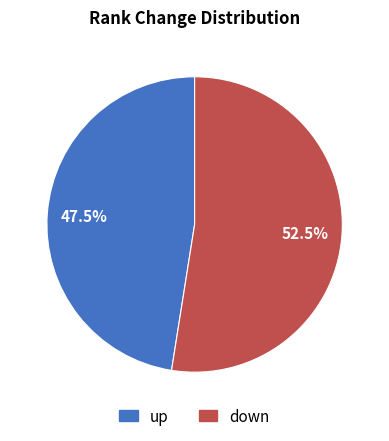

Which category has the smallest portion of the pie?

up